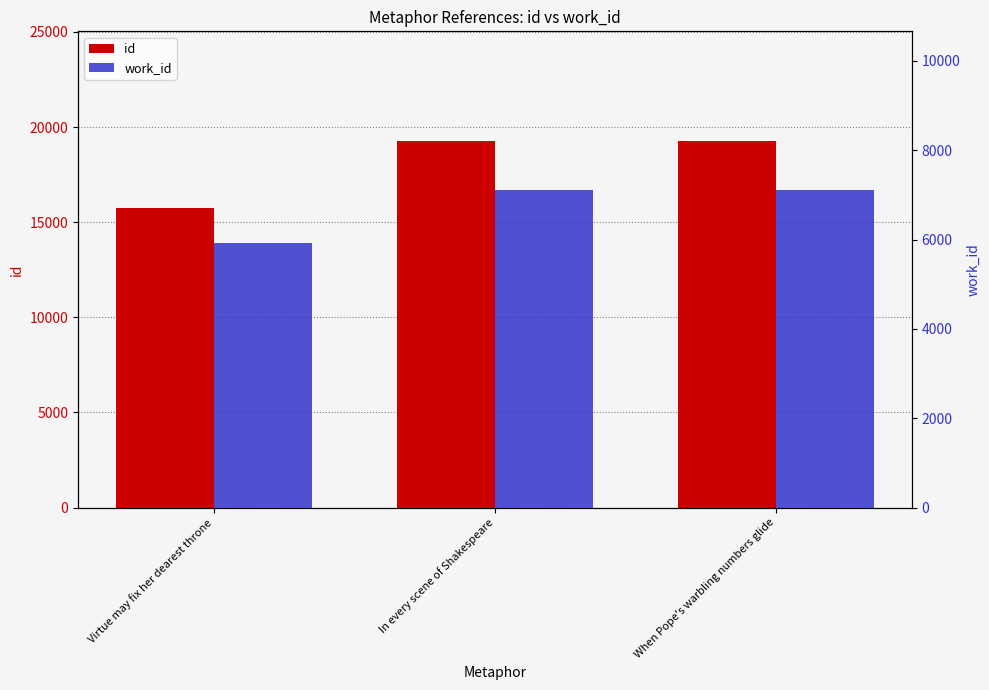

What is the total value across all series at Virtue may fix her dearest throne?

21688